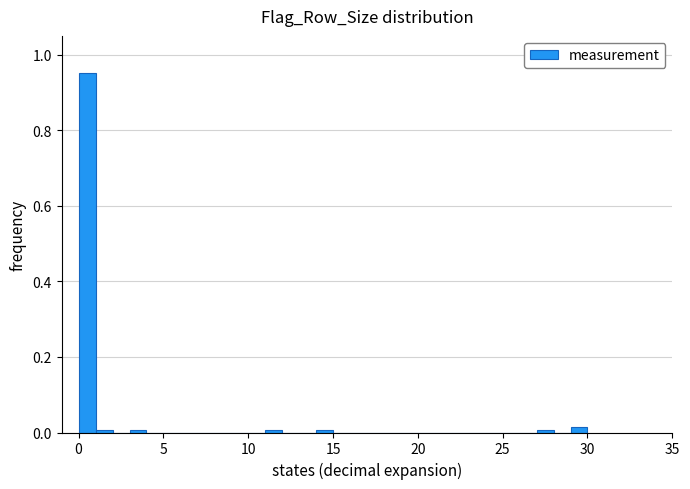

Read against the x-axis, roughly where is the centre of the tallest bar?

0.5